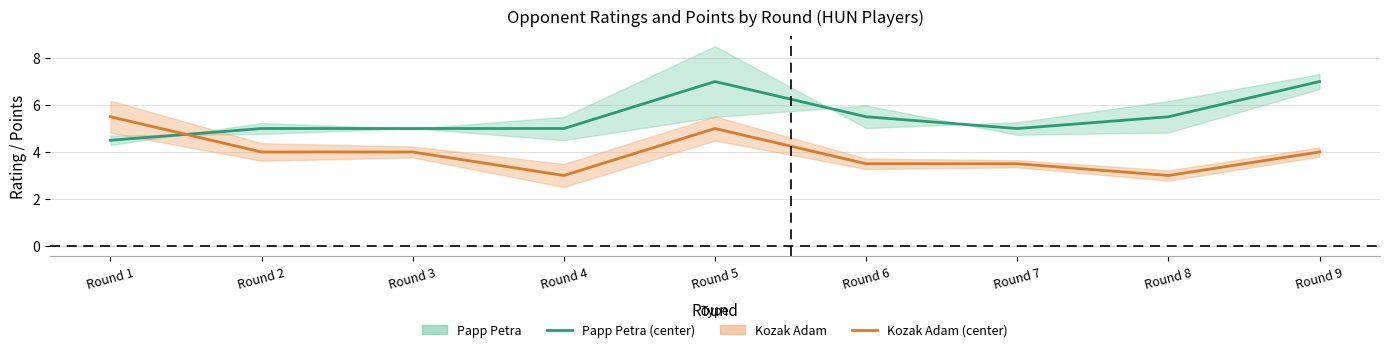

Which series ends up on top after the final intersection of Papp Petra and Kozak Adam?

Papp Petra